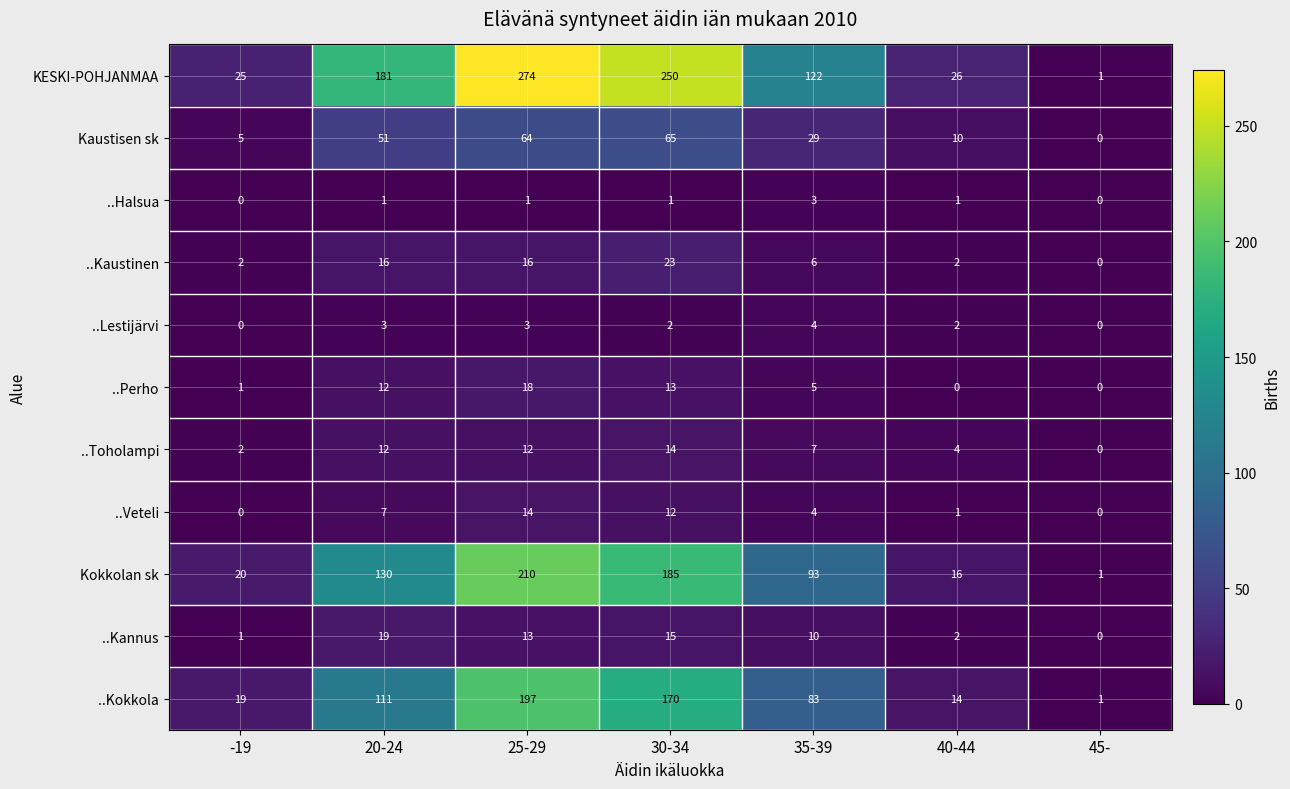

Which series has the largest range (max minus min)?

KESKI-POHJANMAA